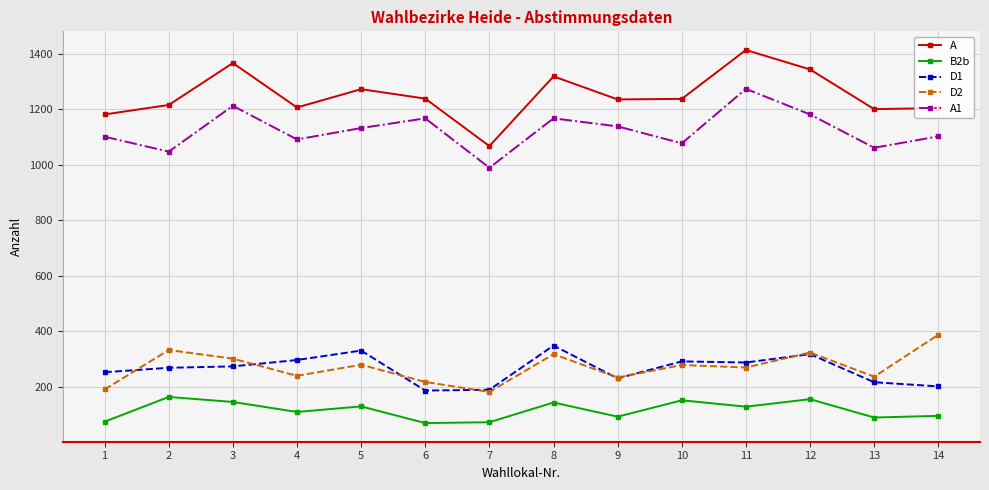

The D1 series shows 103 at 13. True or false?

False